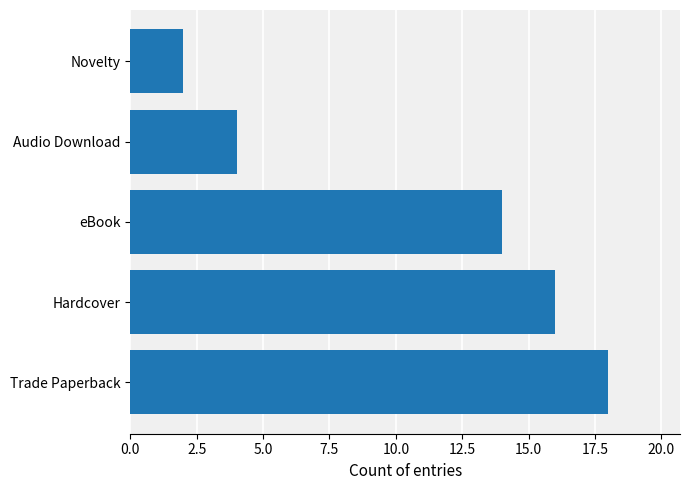

Does the chart contain any negative values?

No